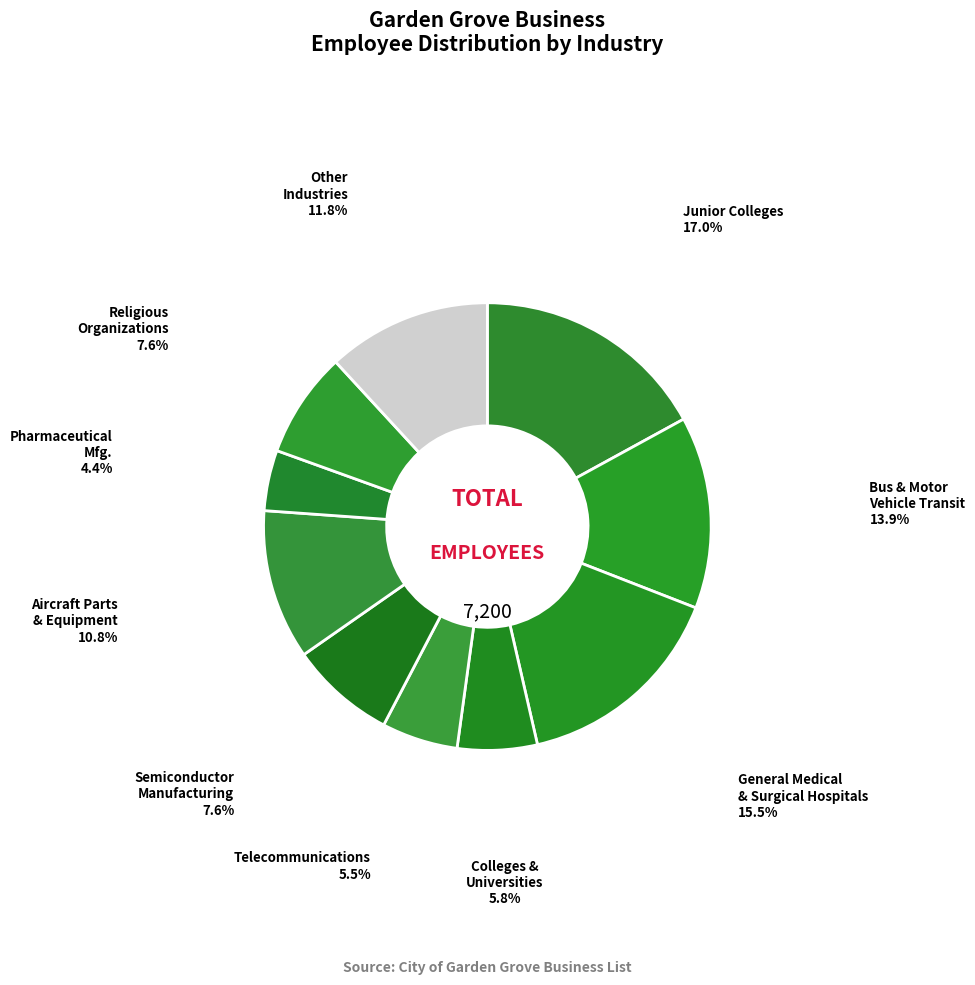

How many segments does this pie chart have?

10